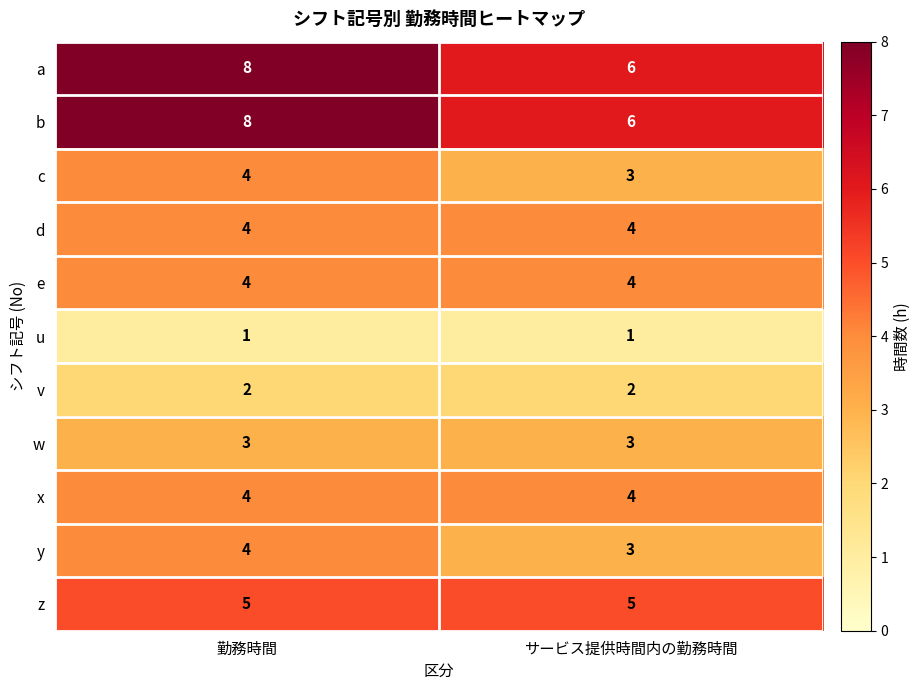

Reading right to left, what are all the values shown in this chart?

a: 6	8
b: 6	8
c: 3	4
d: 4	4
e: 4	4
u: 1	1
v: 2	2
w: 3	3
x: 4	4
y: 3	4
z: 5	5